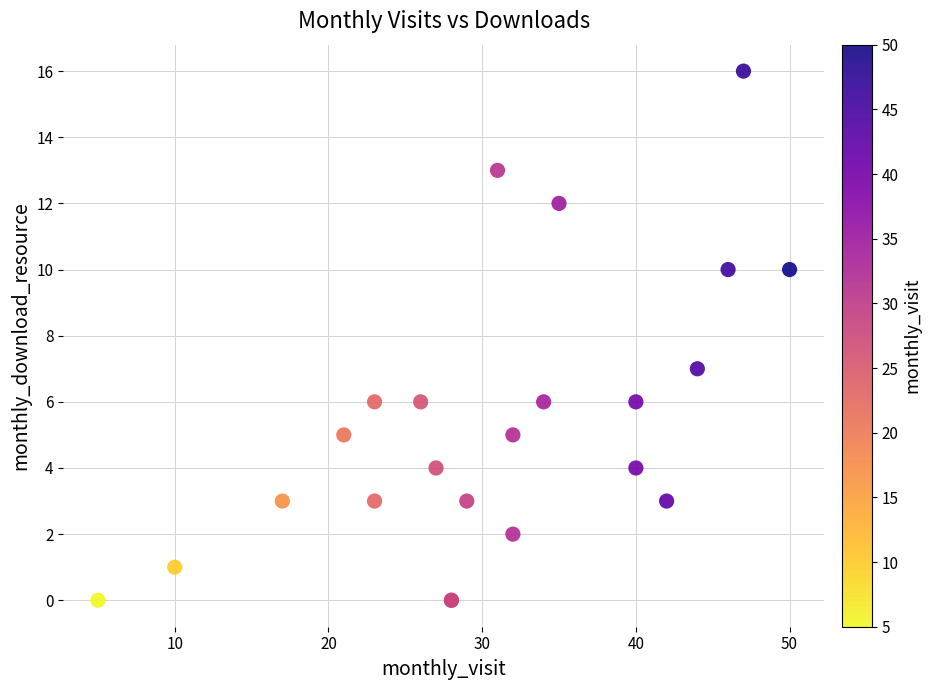

What Y value in the scatter plot is closest to 8?

7